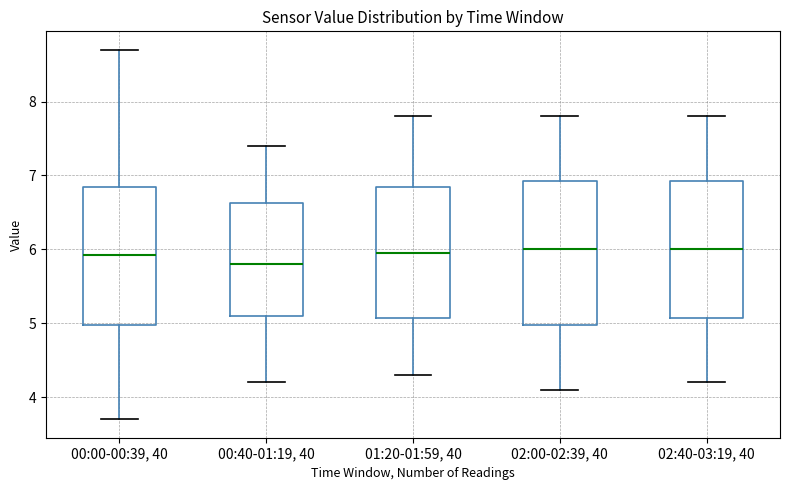

Which box's median line is the lowest?

00:40-01:19, 40